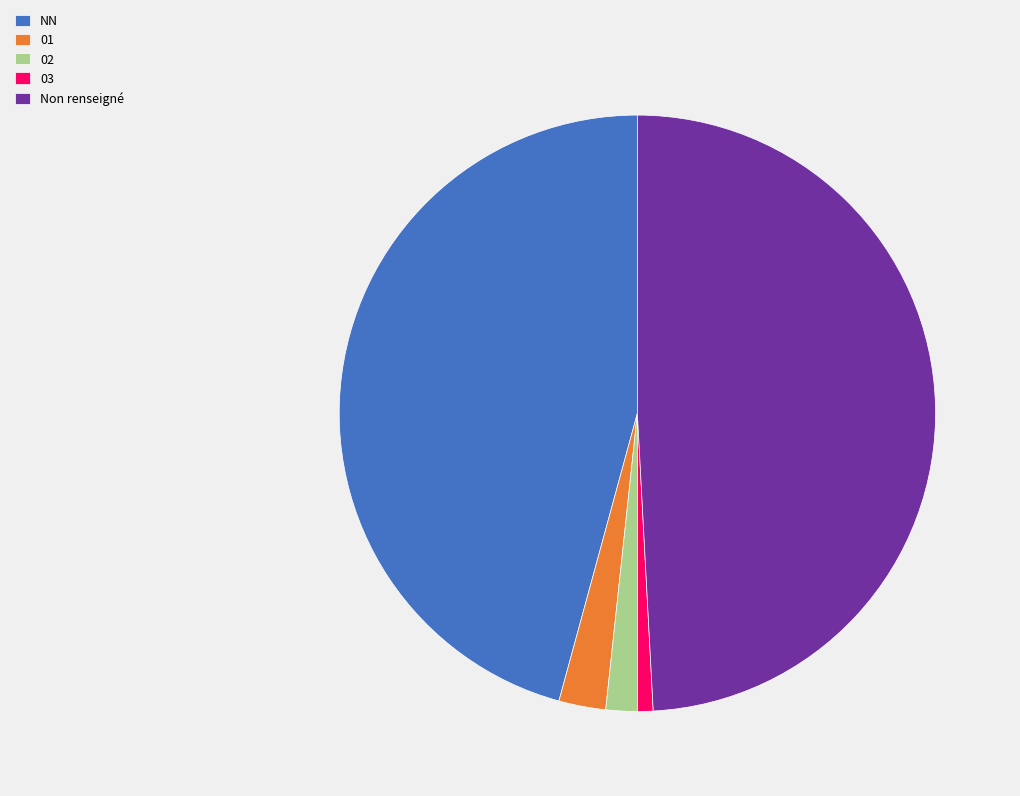

Do NN and Non renseigné together represent more than half of the pie?

Yes